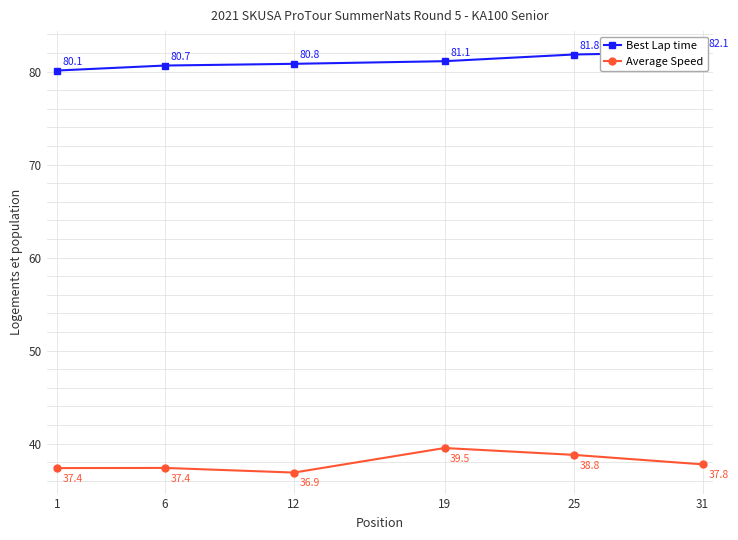

Is it true that Best Lap time equals 80.7 at 6?

True